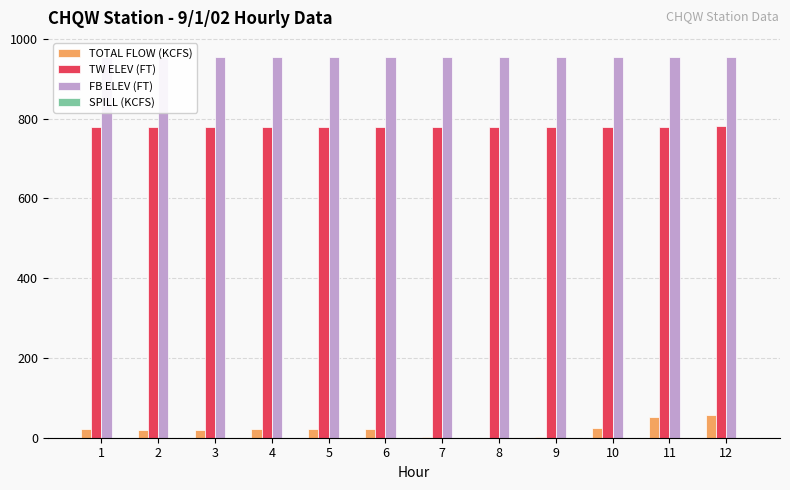

Between 3 and 8, which is larger?

3